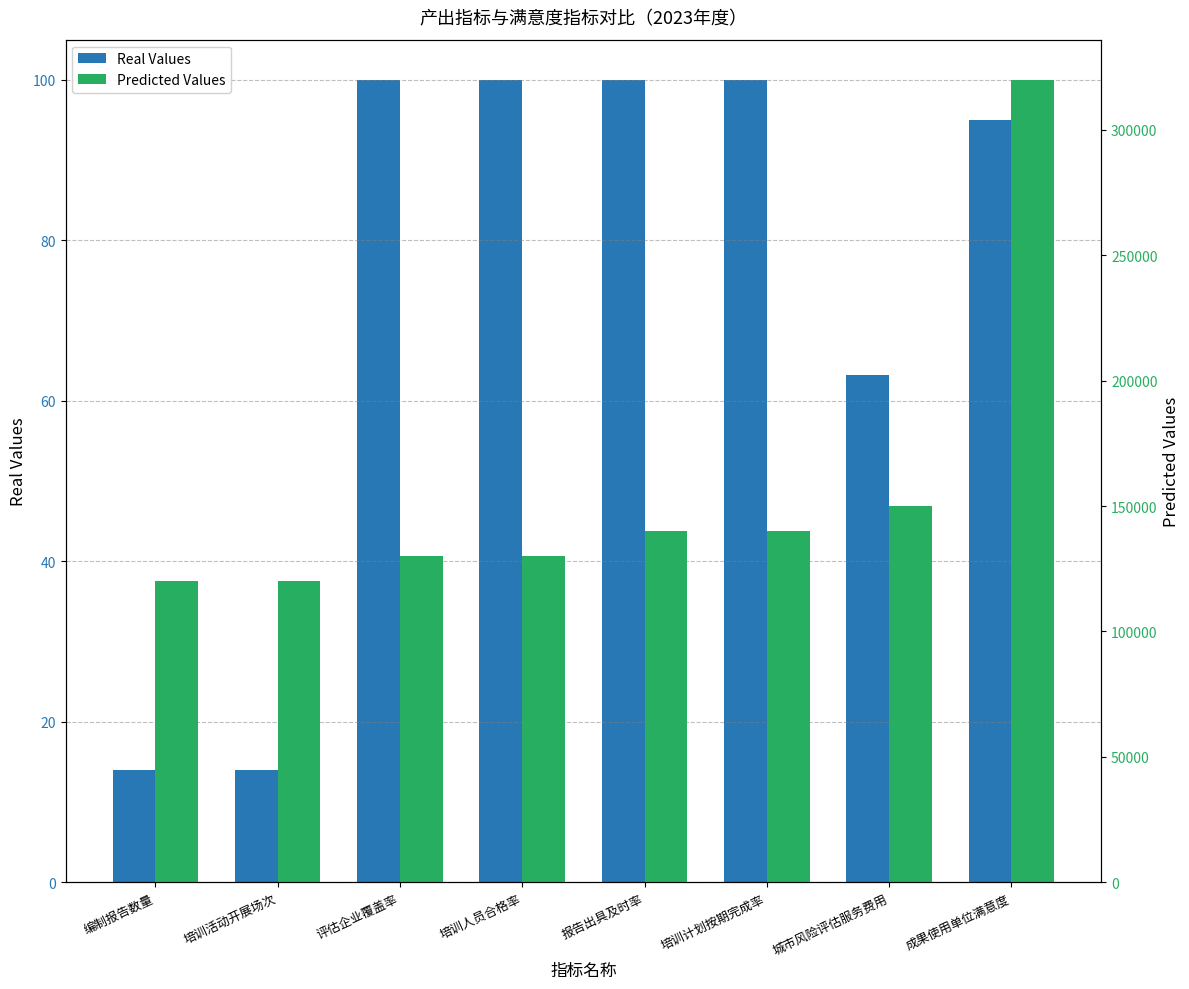

How many bars are there in each group?

2